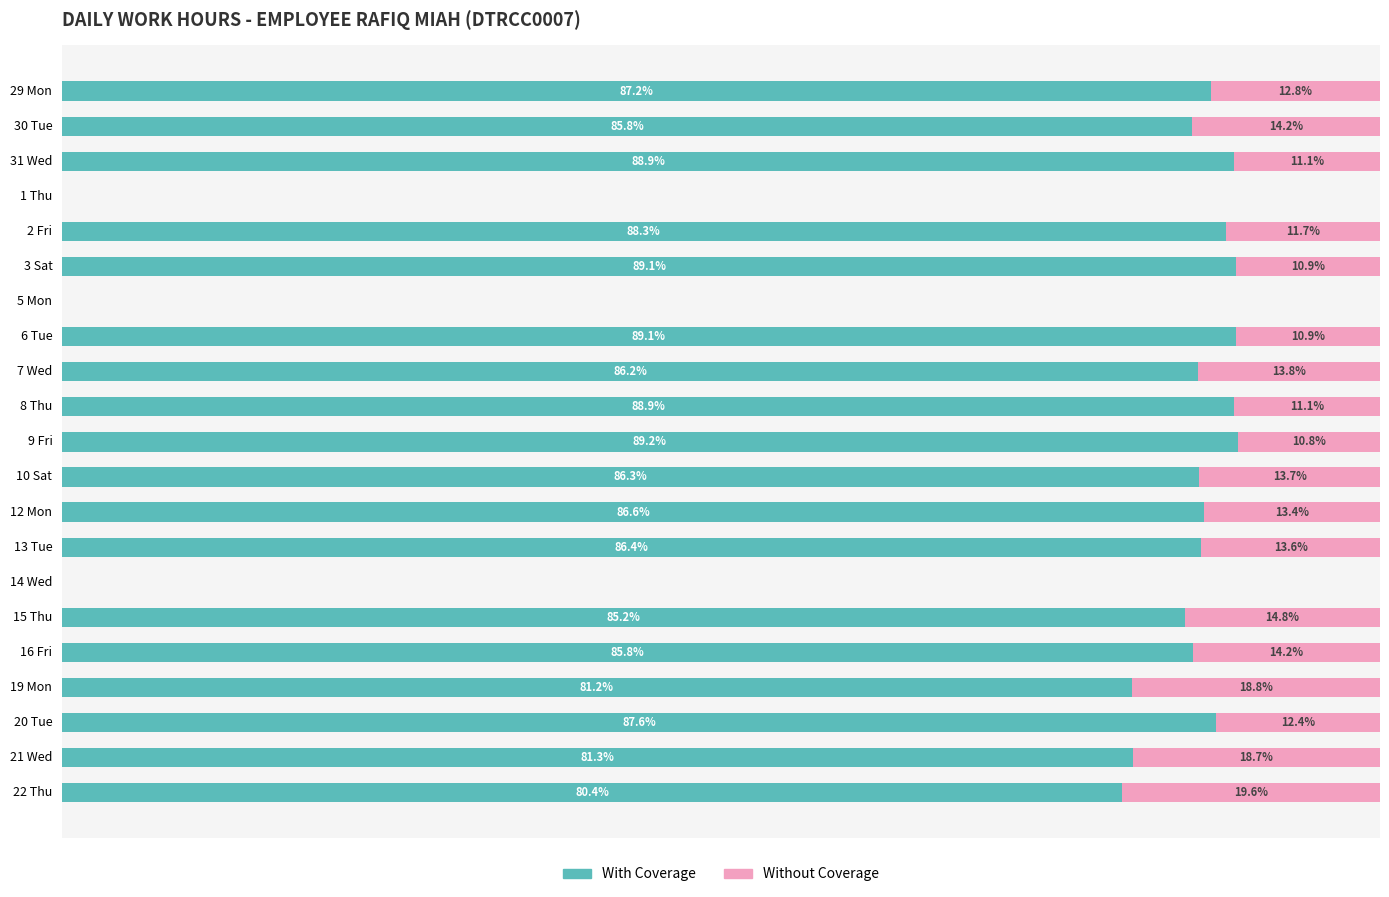

Which category has the highest value in the With Coverage series?

9 Fri